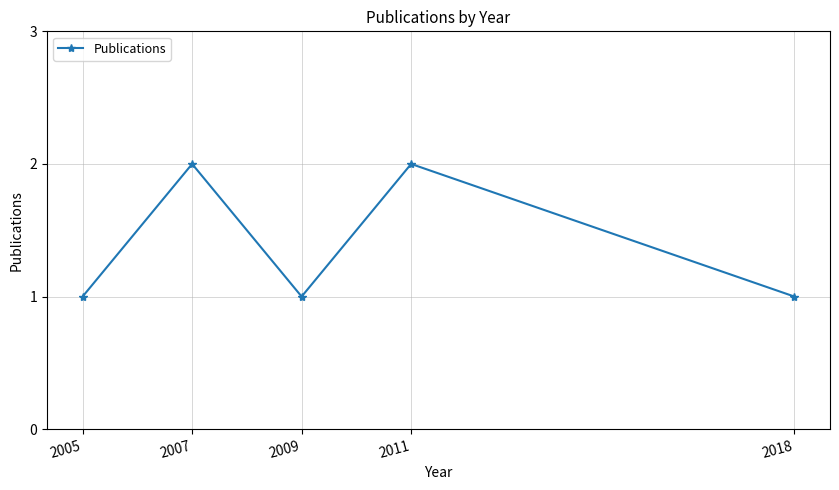

What is the value of the 2nd point from the left?

2